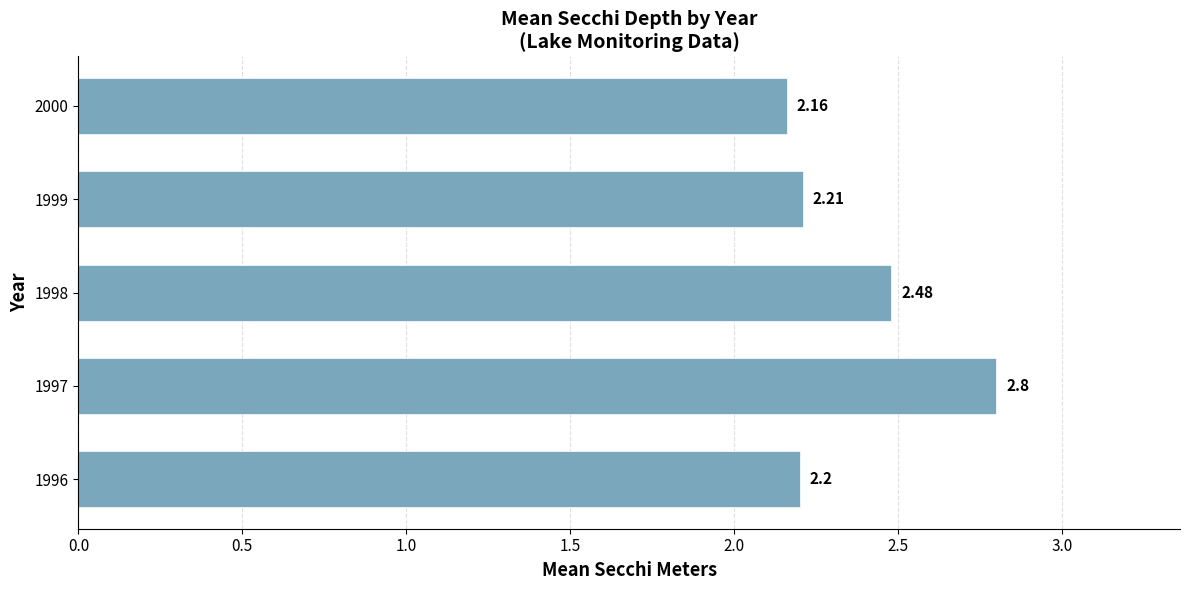

What is the minimum value shown in the chart?

2.2